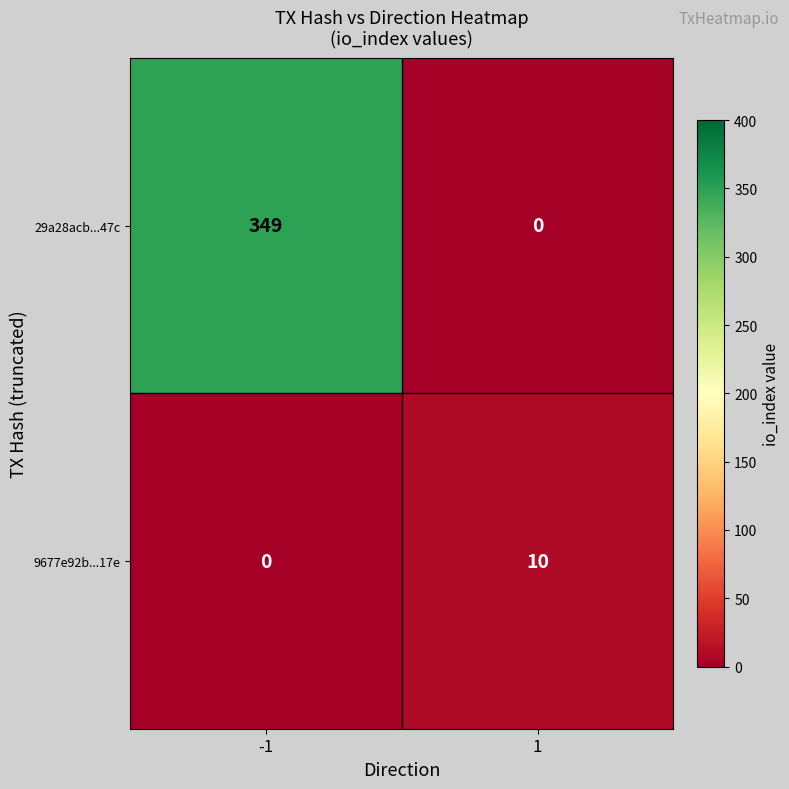

How many distinct data groups are displayed?

2